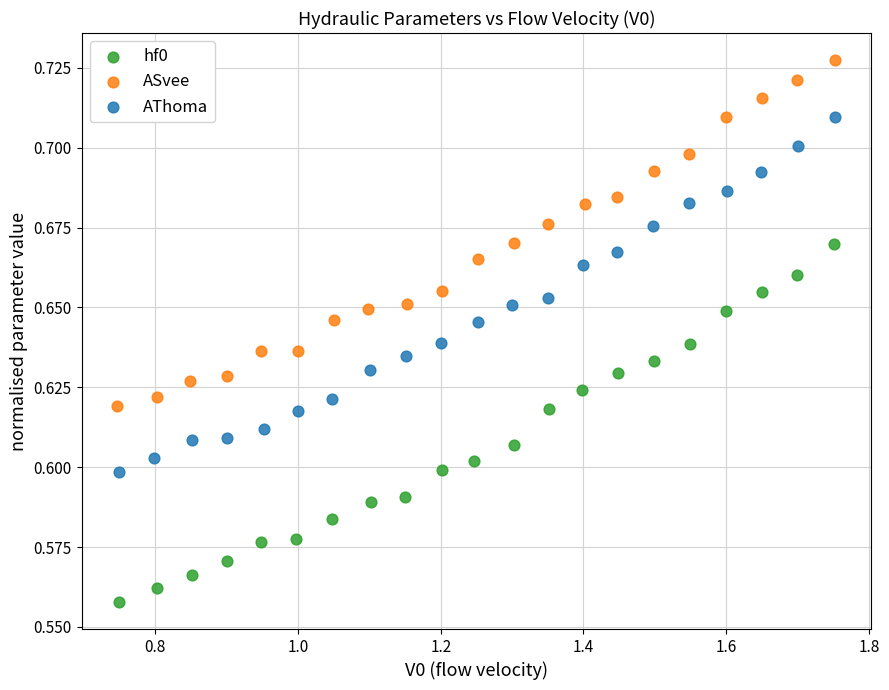

Which series contains the lowest Y value?

hf0